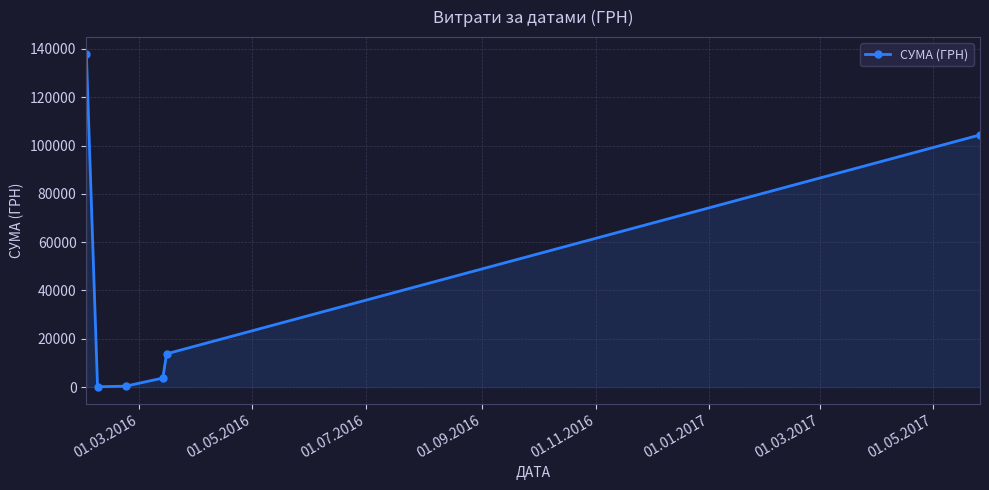

What is the minimum value shown in the chart?

135.7